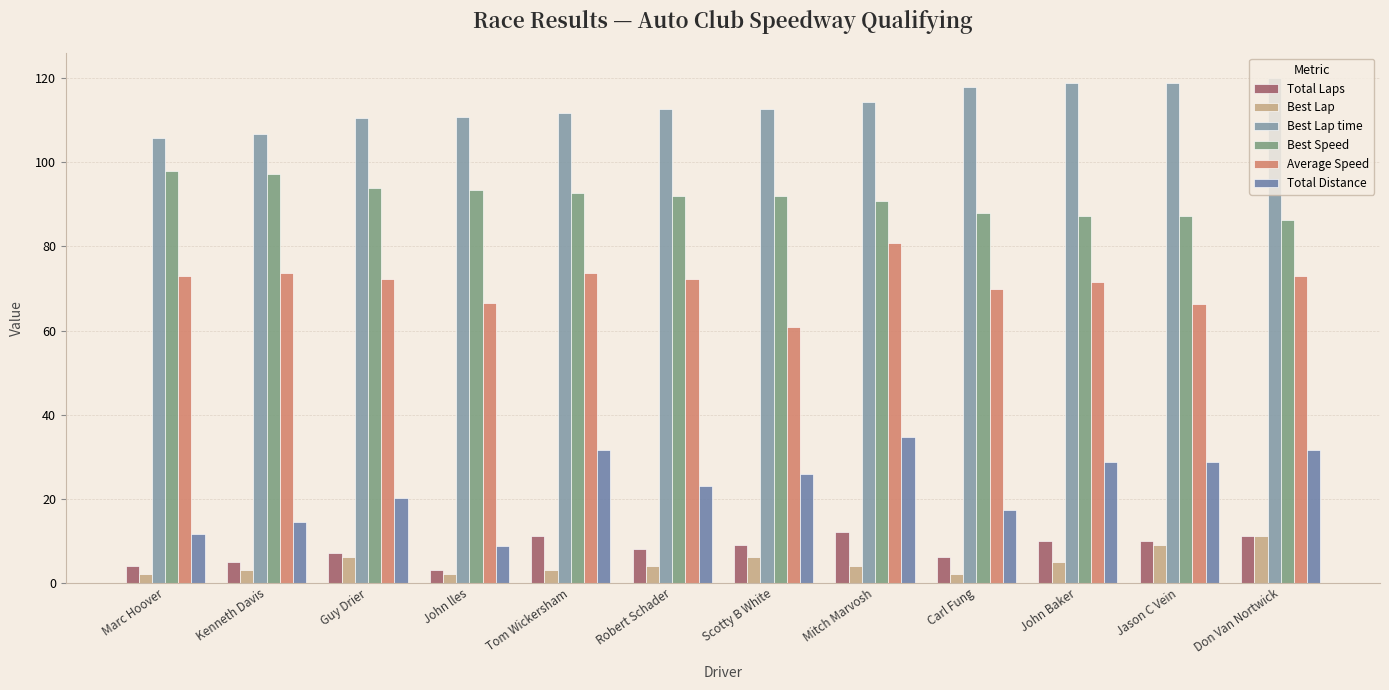

Is the value of Average Speed at John Baker greater than the value of Total Distance at Guy Drier?

Yes